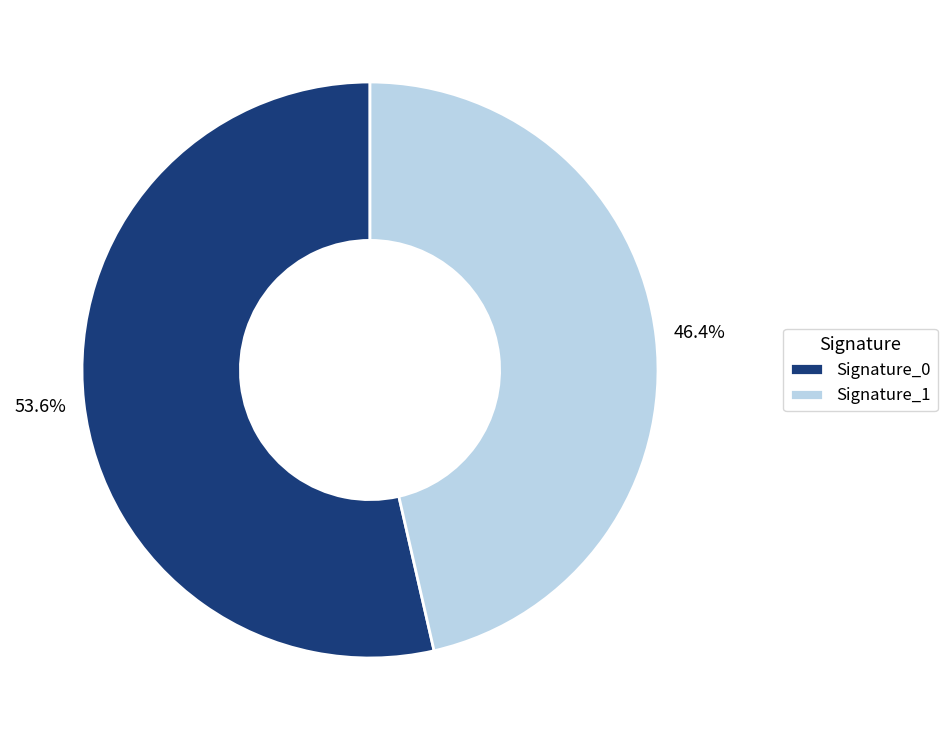

Rank the categories by value from highest to lowest.

Signature_0, Signature_1